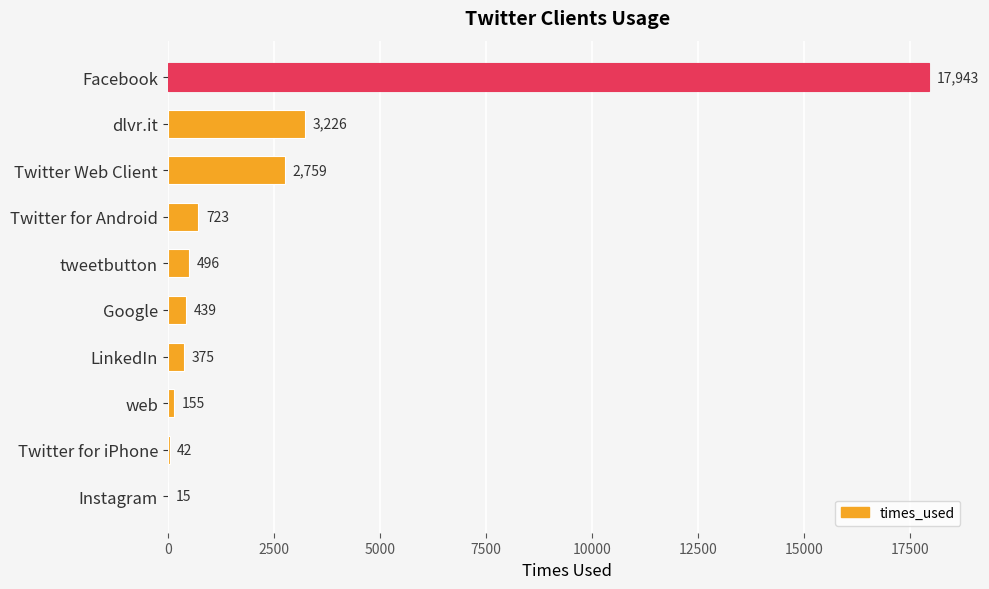

Read the value at Twitter for Android.

723